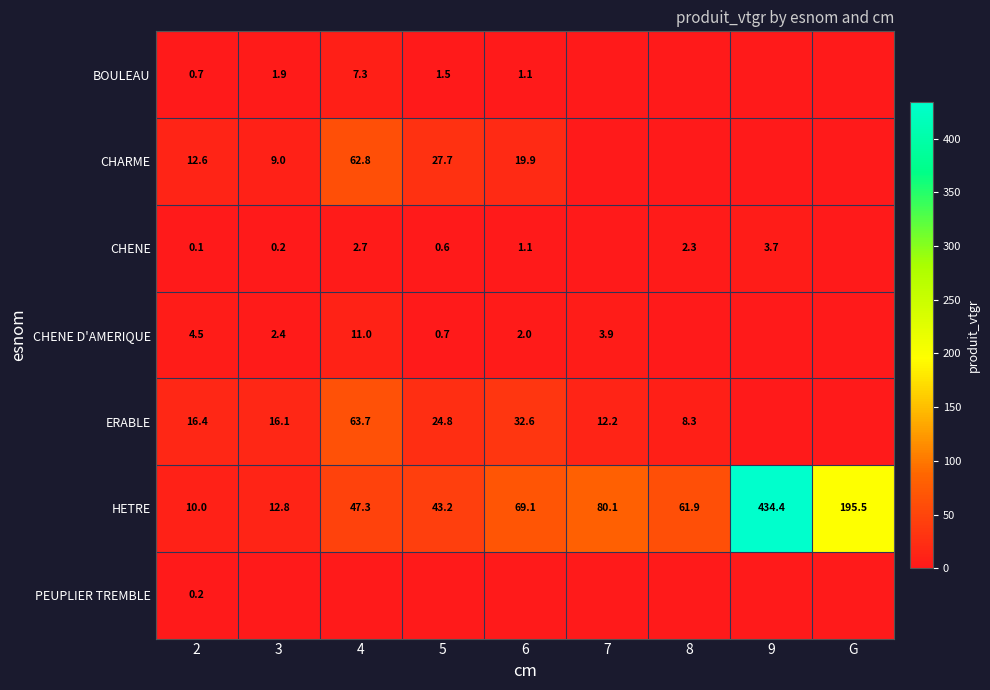

What is the spread (max minus min) of values at 2?

16.3